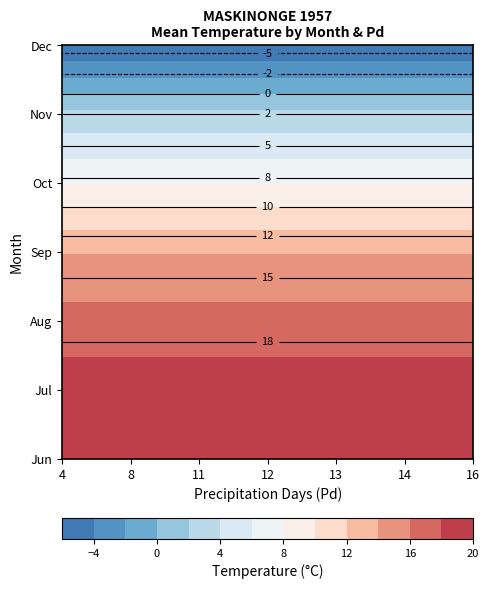

At 16, list the series in order from largest to smallest.

7, 6, 8, 9, 10, 11, 12